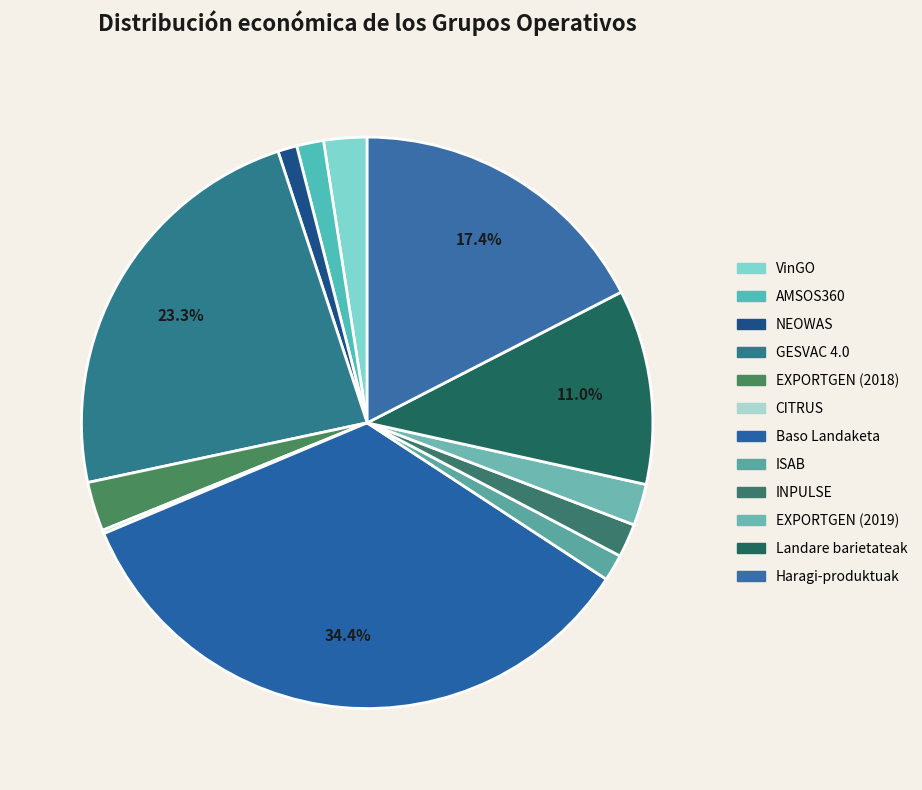

What is the total percentage of INPULSE and EXPORTGEN (2019)?

4.2%